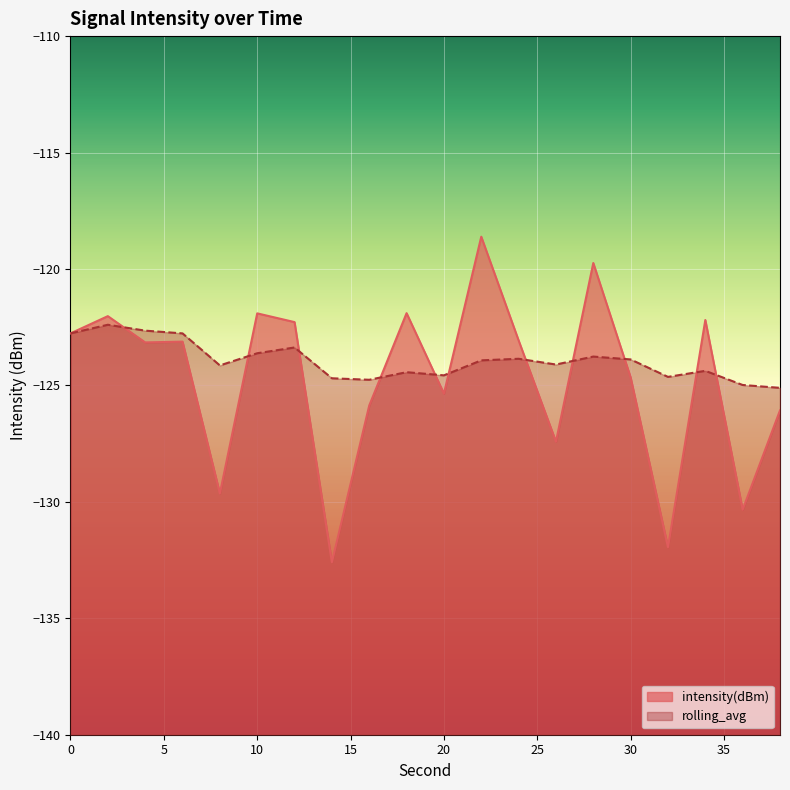

True or false: rolling_avg and intensity(dBm) cross at least once.

True